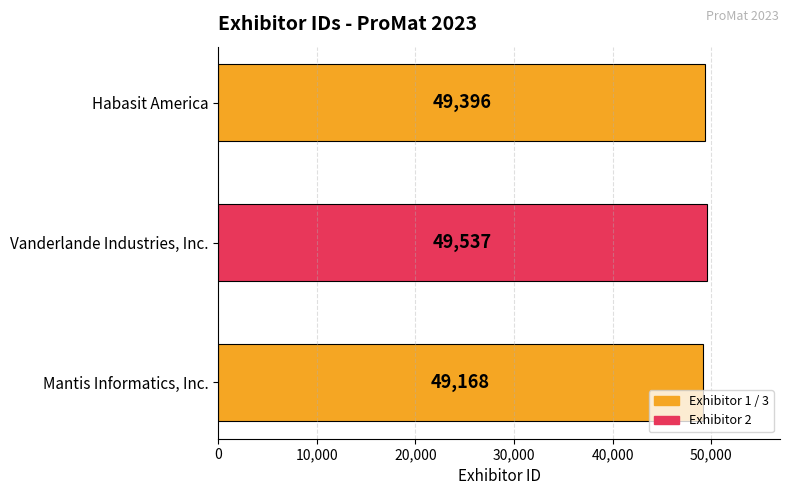

Are the bars grouped side by side (vs. stacked)?

No